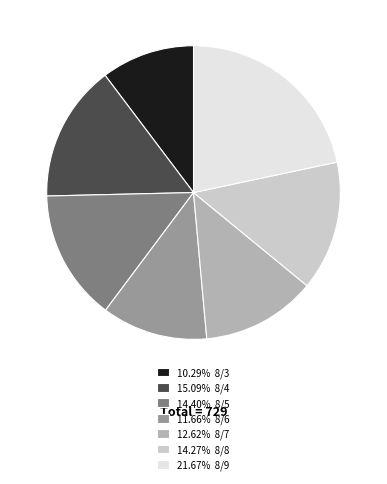

Is 10.29% 8/3 the majority of the pie?

No